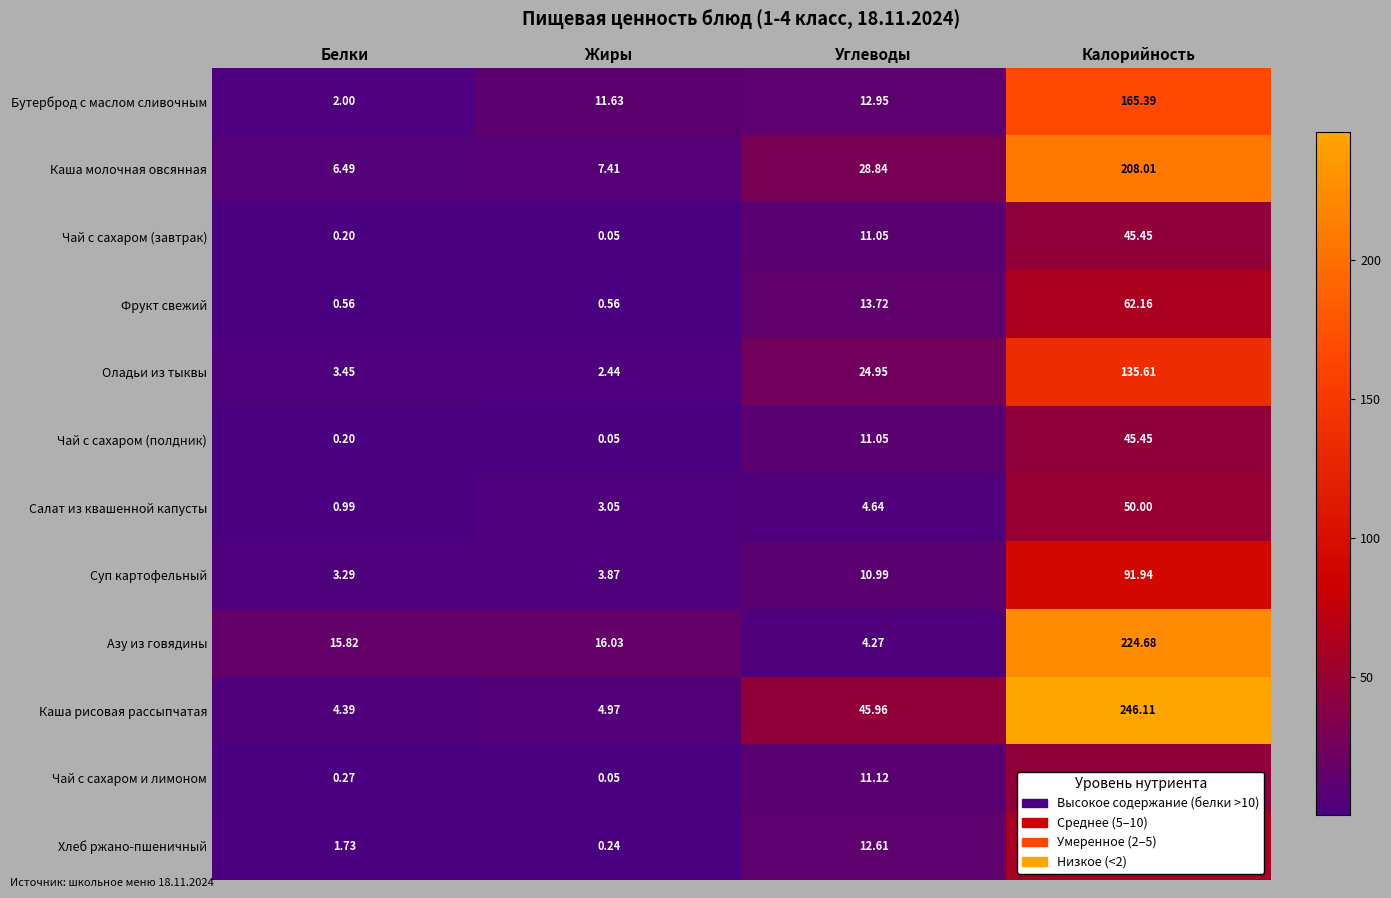

Where is Каша молочная овсянная nearest to the value 107?

Углеводы